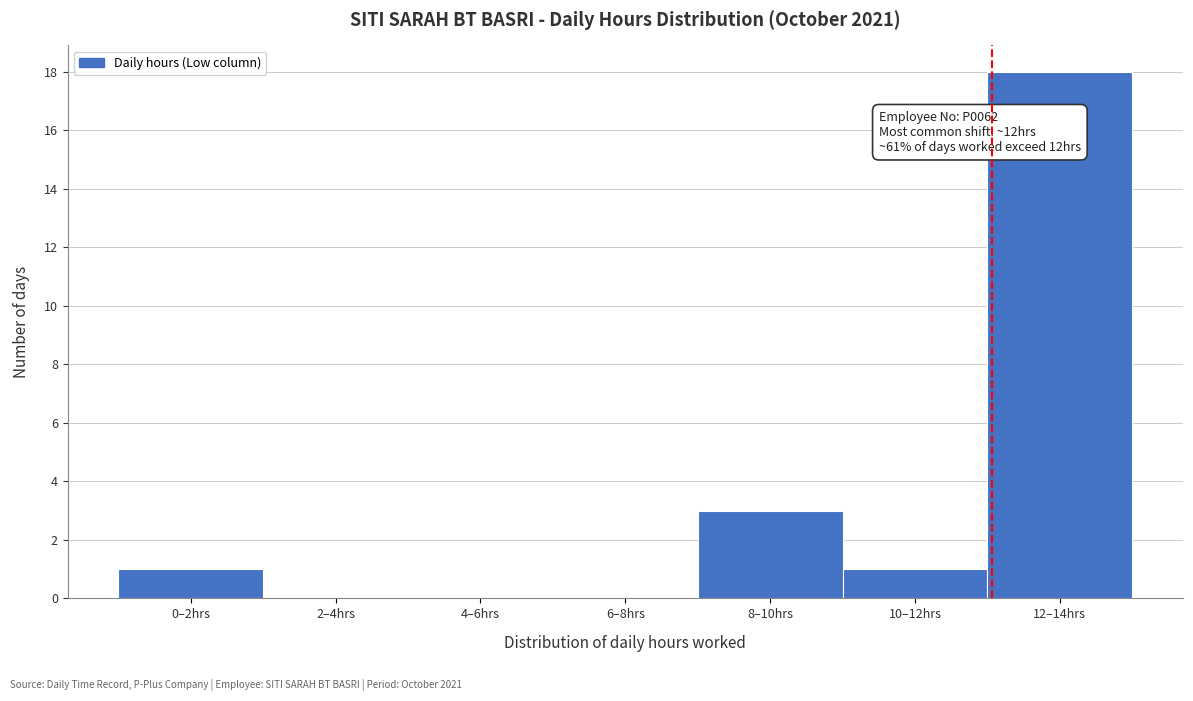

Reading left to right, list all the values displayed in this chart.

0–2hrs=1	2–4hrs=0	4–6hrs=0	6–8hrs=0	8–10hrs=3	10–12hrs=1	12–14hrs=18